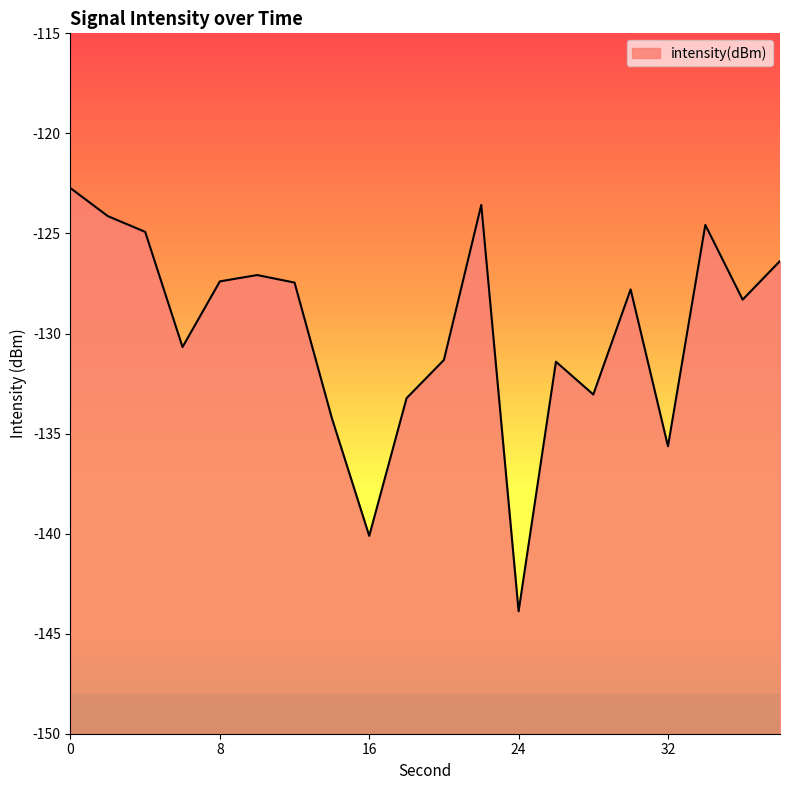

Count the number of data series in this chart.

1